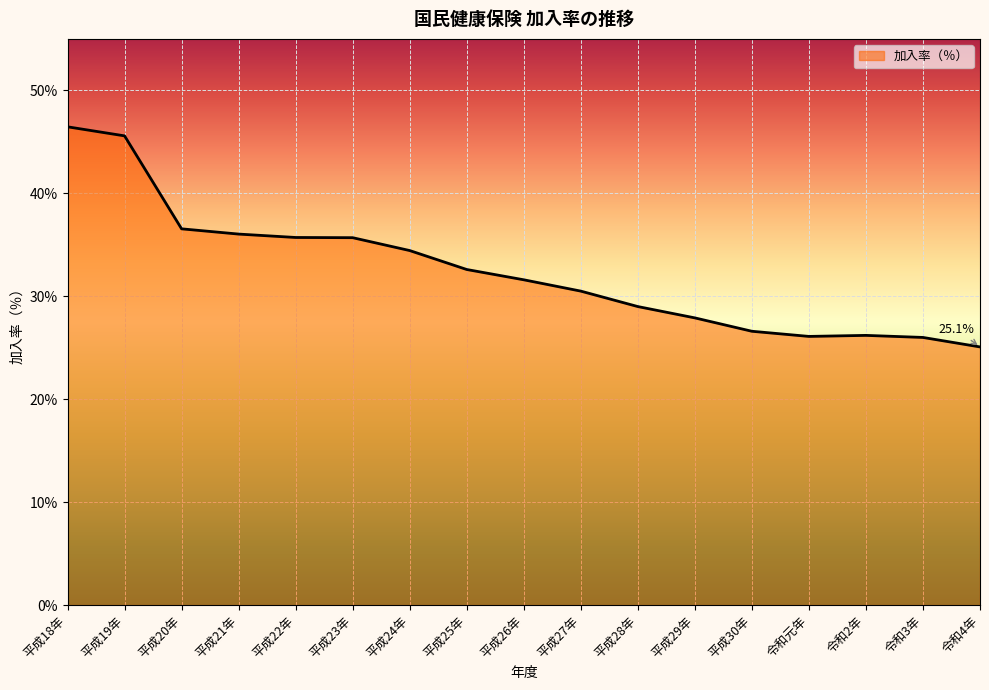

The chart shows a value of 36.0 at 平成21年. True or false?

True